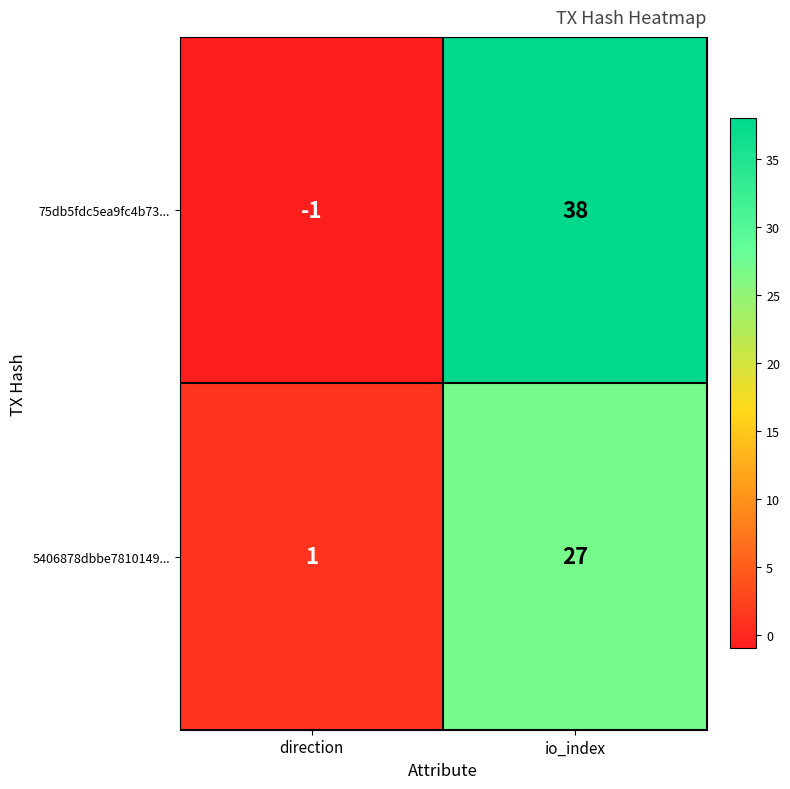

How many series are shown in this chart?

2